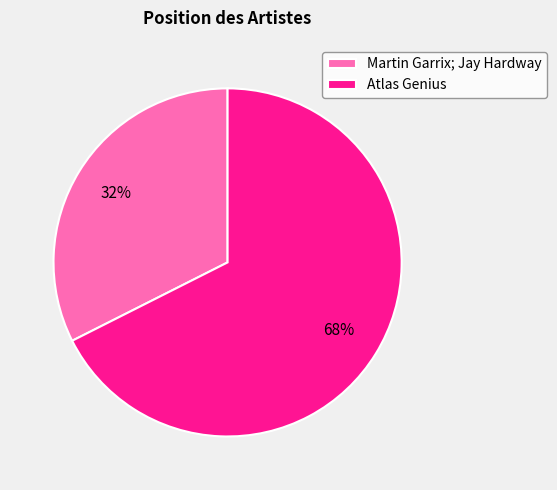

To the nearest percent, what is the average slice percentage?

50%